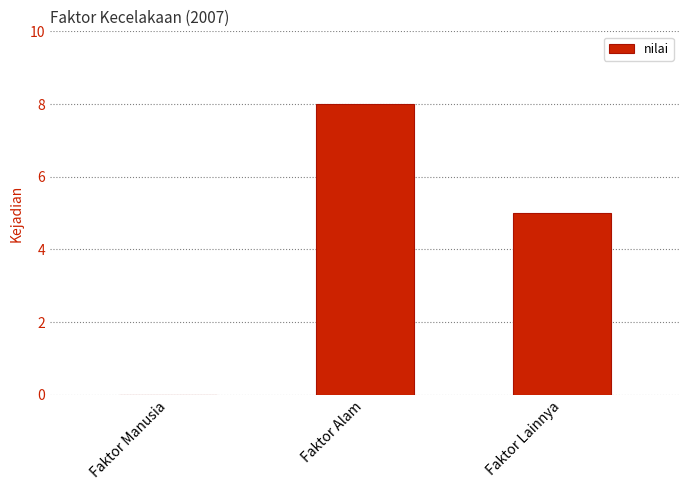

Between Faktor Alam and Faktor Manusia, which is larger?

Faktor Alam